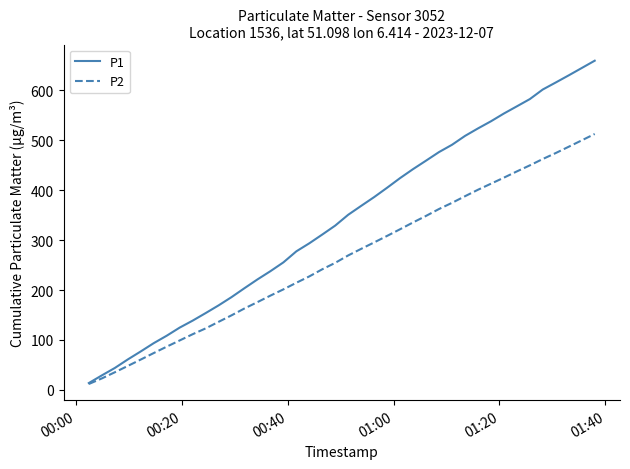

List the series in order of their peak value, lowest first.

P2, P1